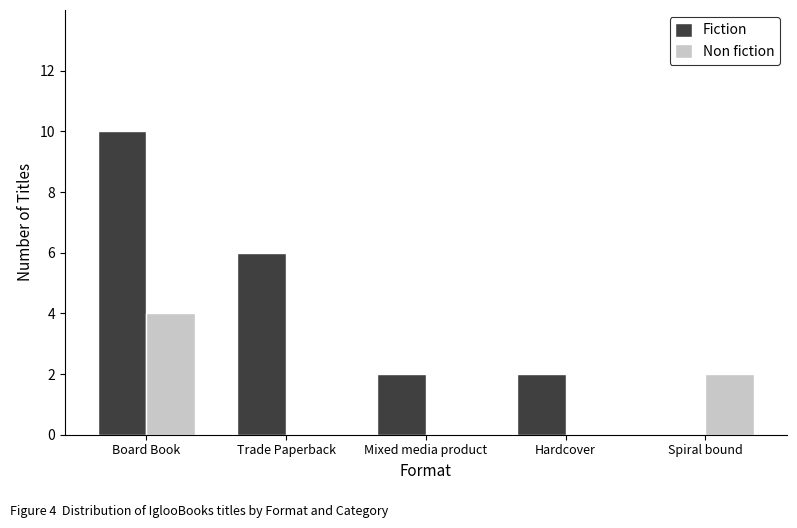

Which category has the highest value across all series?

Board Book